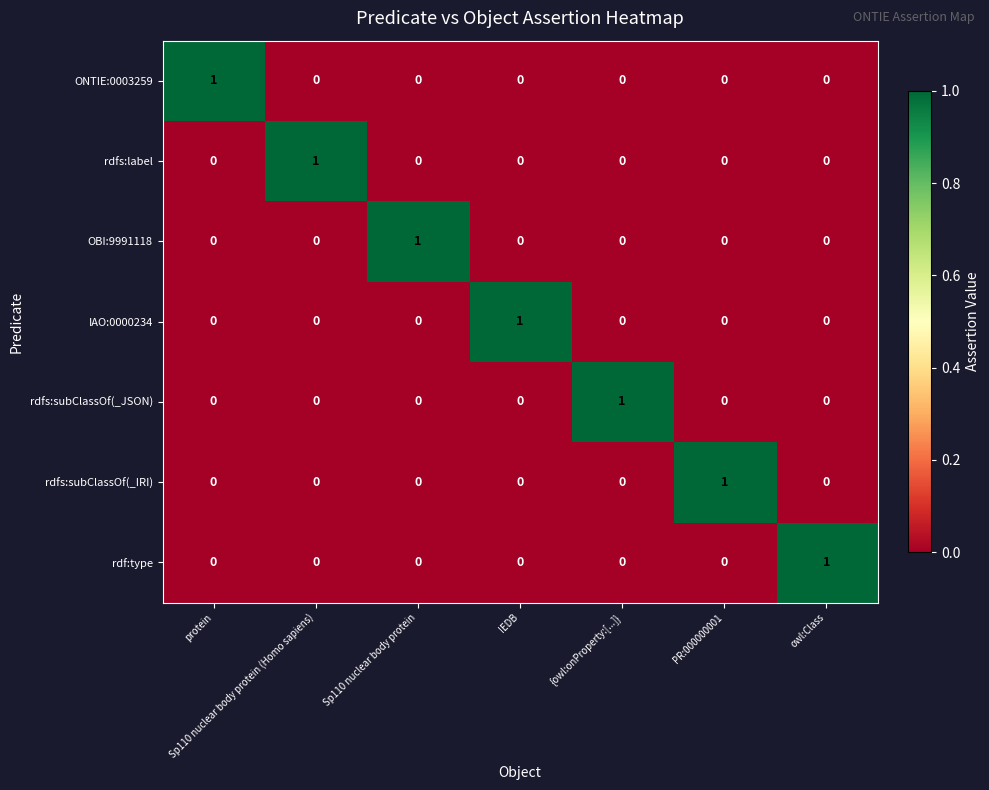

The value of IAO:0000234 at IEDB is 2. True or false?

False